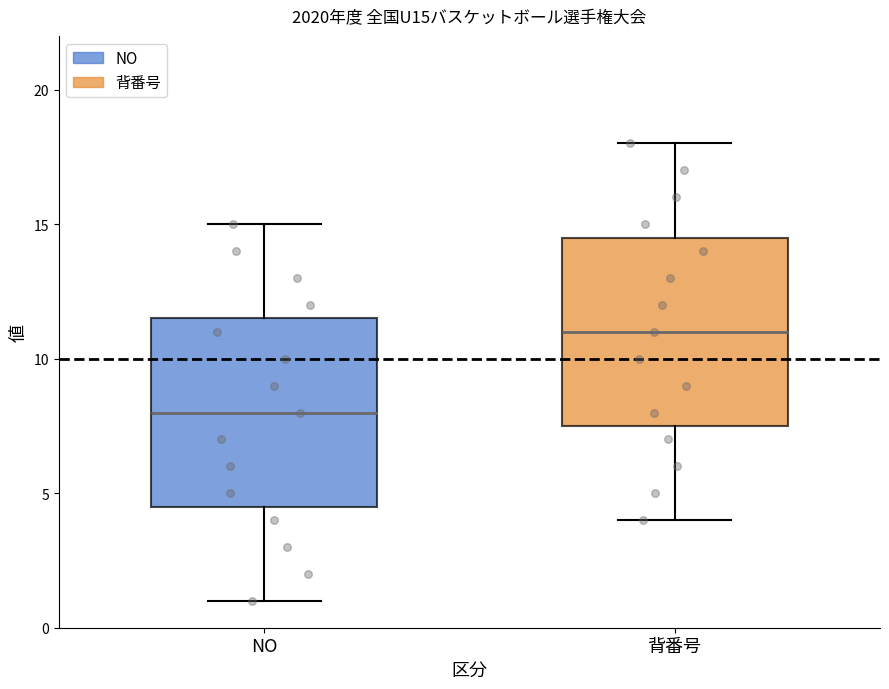

Reading left to right, transcribe this box plot: for each box, give where its median line is, the range the box spans, and where its two whiskers end, as read against the y-axis. The values are not printed on the chart, so give them approximately, as read against the axis.

NO: median 8.0, box 4.5 to 11.5, whiskers 1.0 to 15.0
背番号: median 11.0, box 7.5 to 14.5, whiskers 4.0 to 18.0